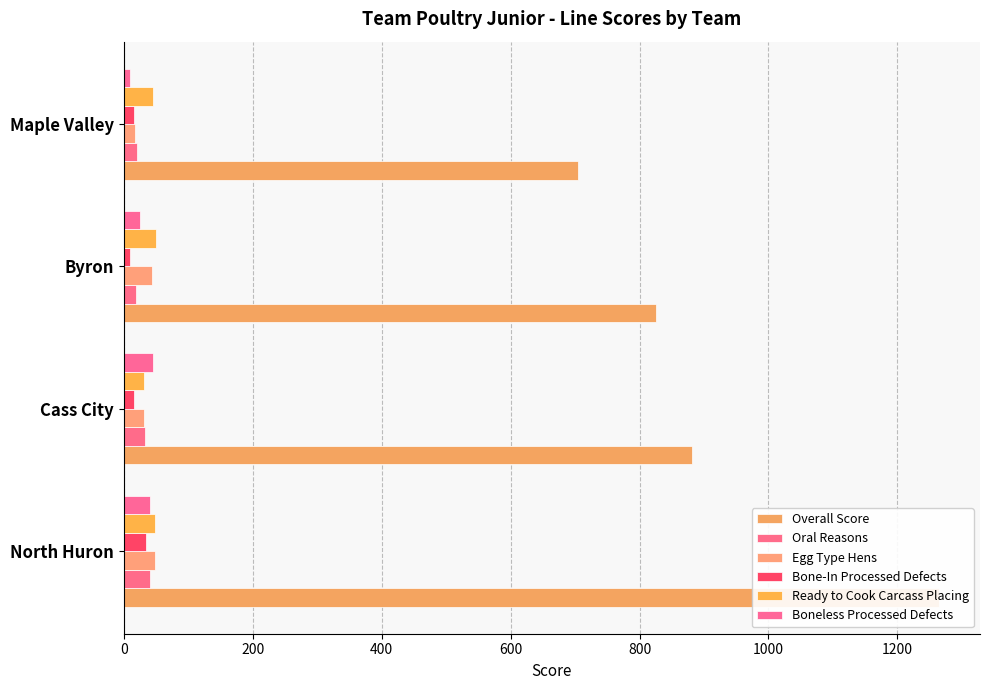

What is the average value of the Ready to Cook Carcass Placing series?

44